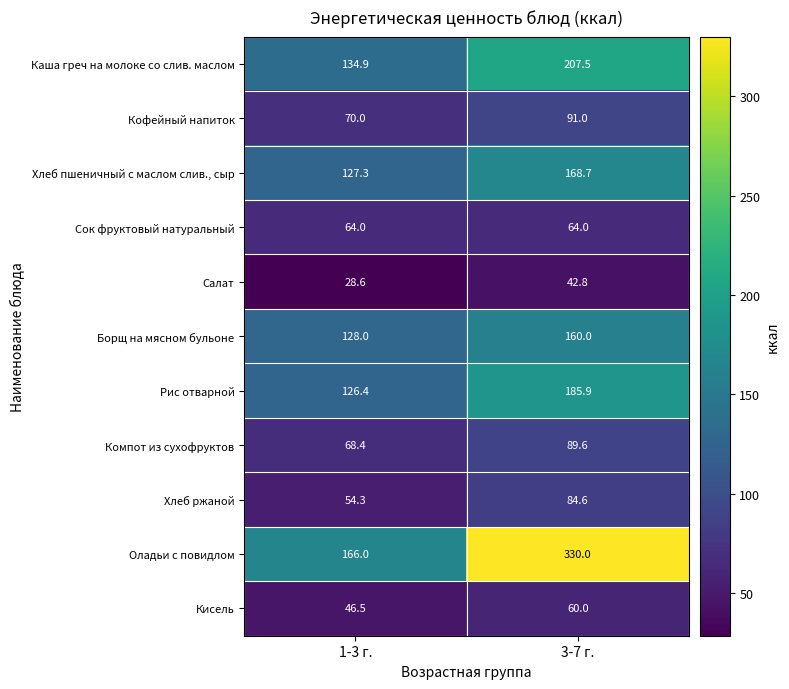

The Оладьи с повидлом series shows 35.3 at 1-3 г.. True or false?

False